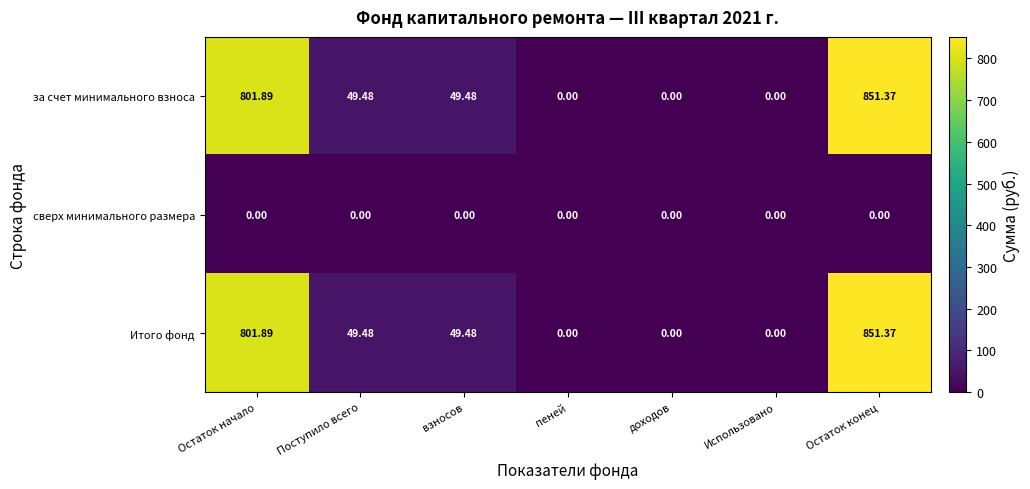

How many categories are shown in the chart?

7